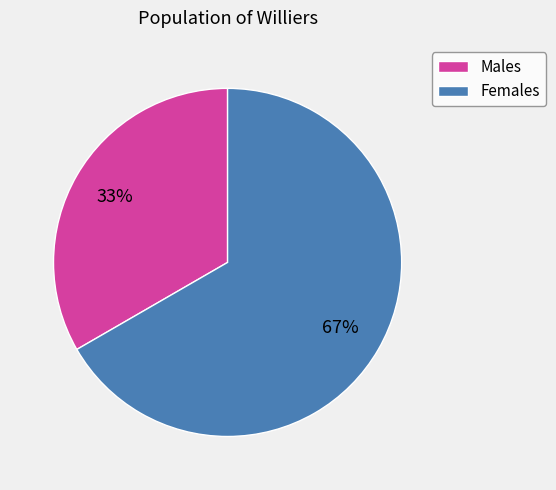

What is the ratio of the value at Females to the value at Males?

2.0